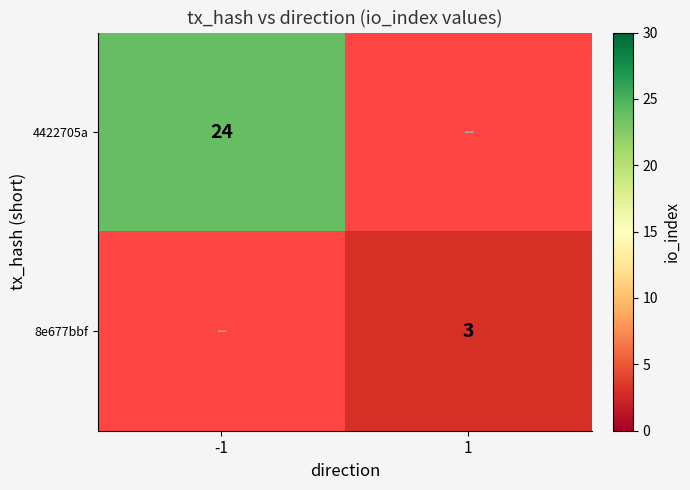

True or false: 8e677bbf has a value of 1 at 1.

False